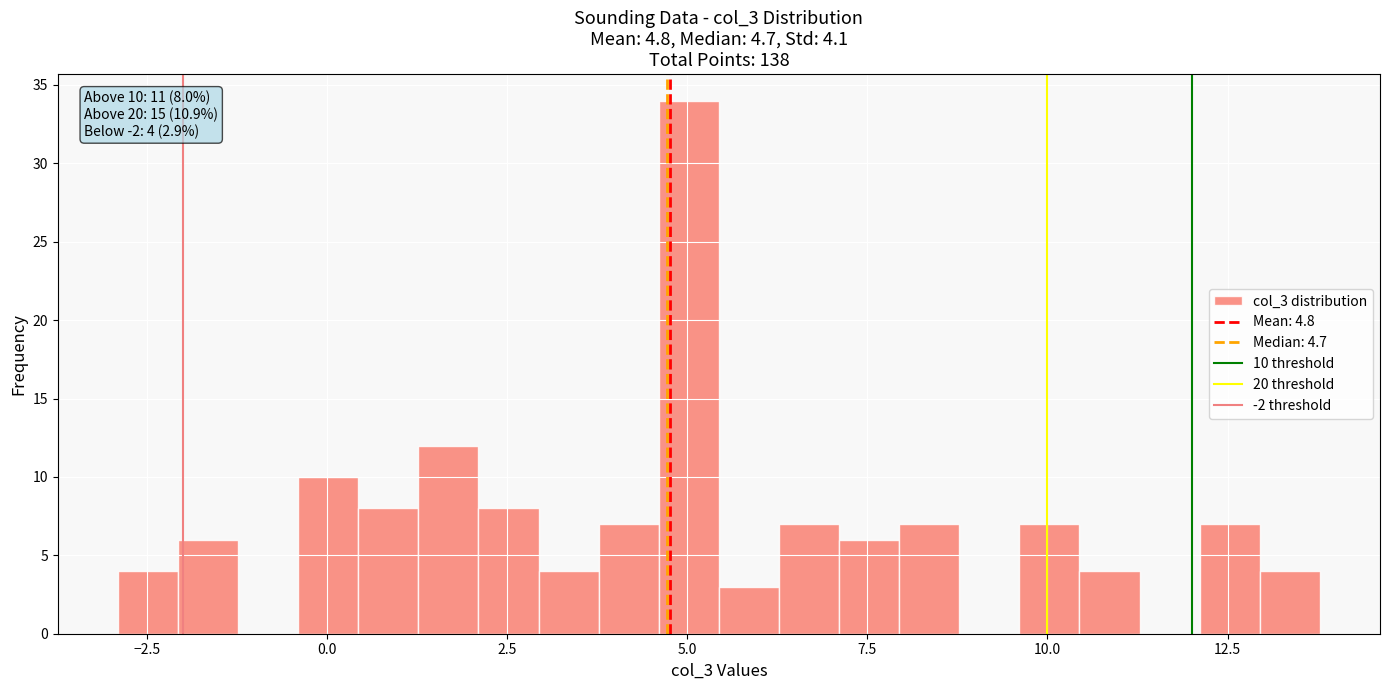

Around what value on the x-axis is the tallest bar? Give the approximate position of its centre, as read against the axis.

5.0